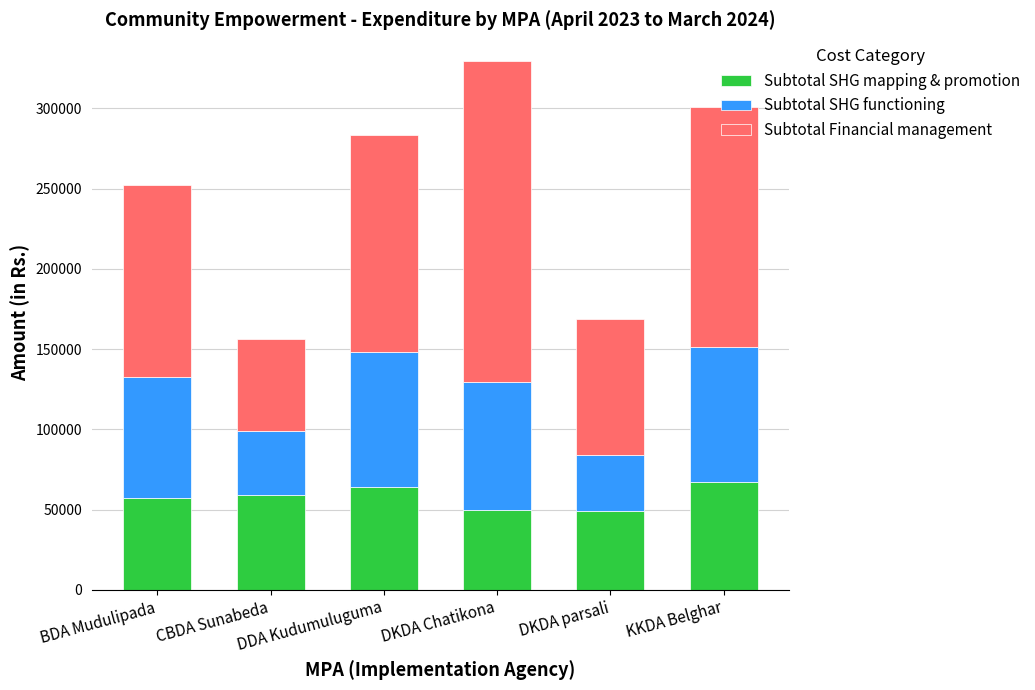

What is the maximum value for Subtotal SHG mapping & promotion?

67000